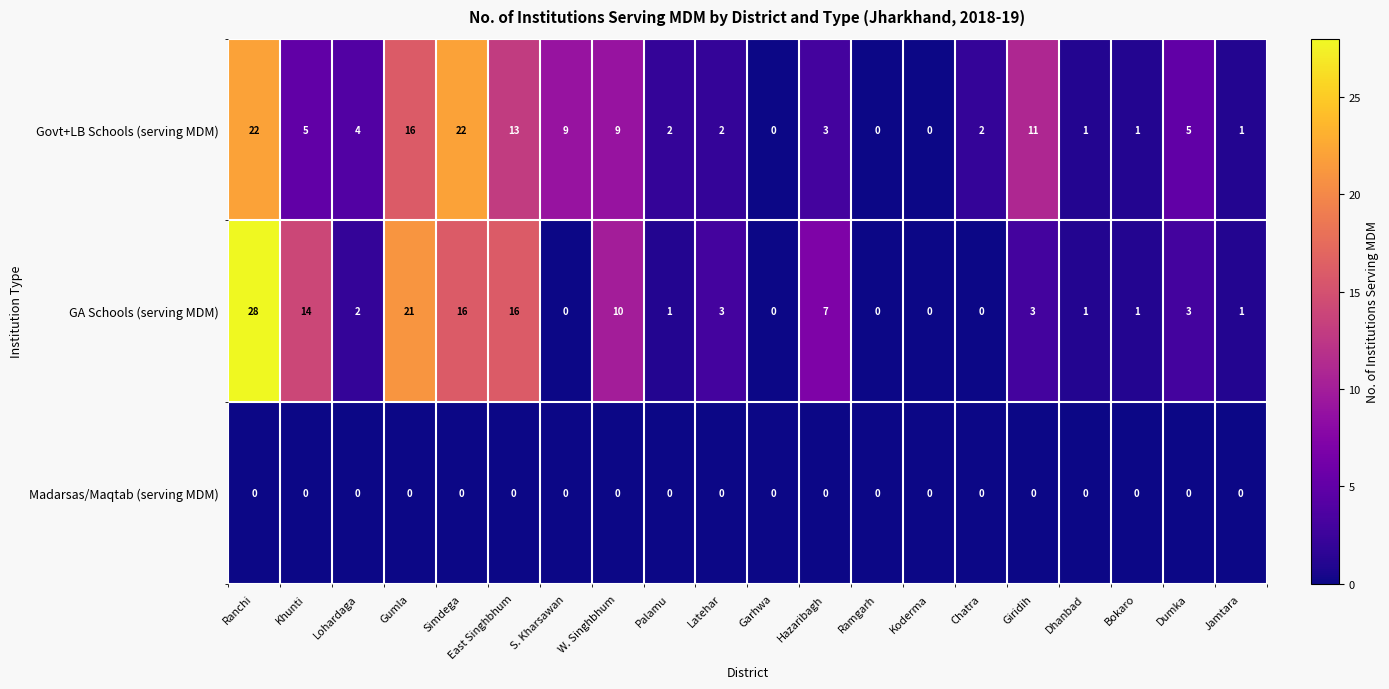

Which series has the largest total across all categories?

Govt+LB Schools (serving MDM)